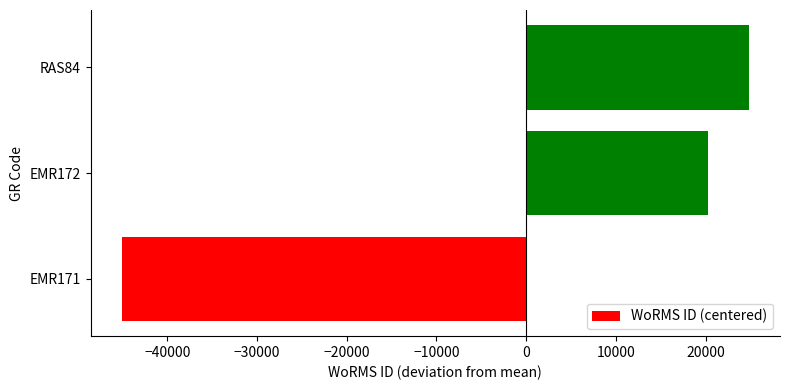

Read the value at EMR171.

-45051.7